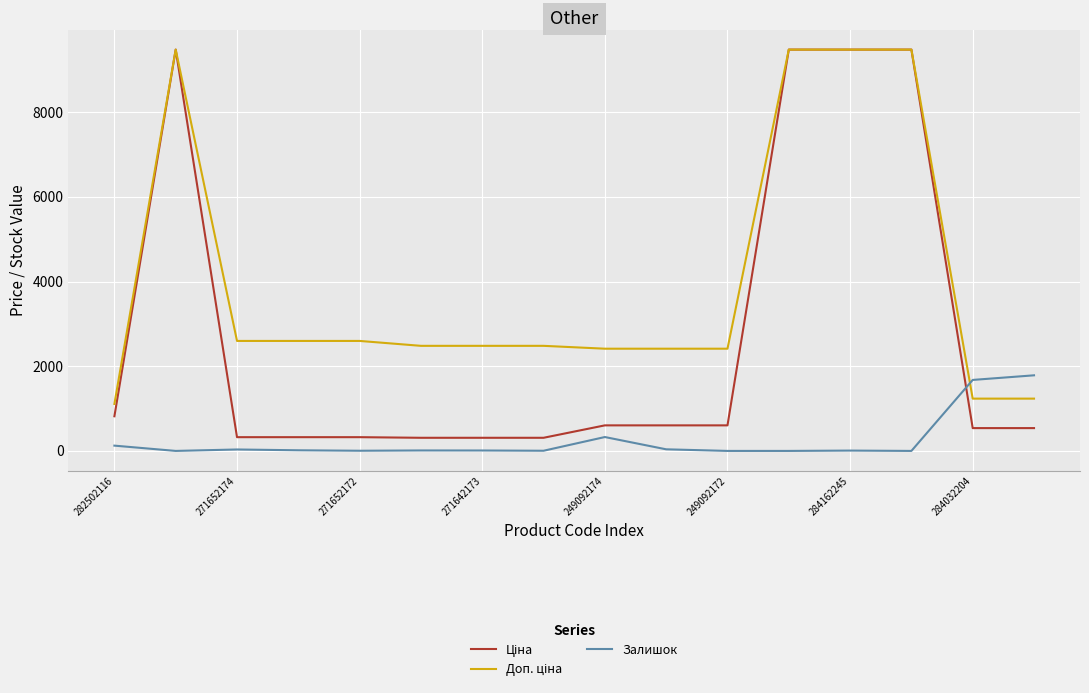

What is the greatest value displayed?

9480.1